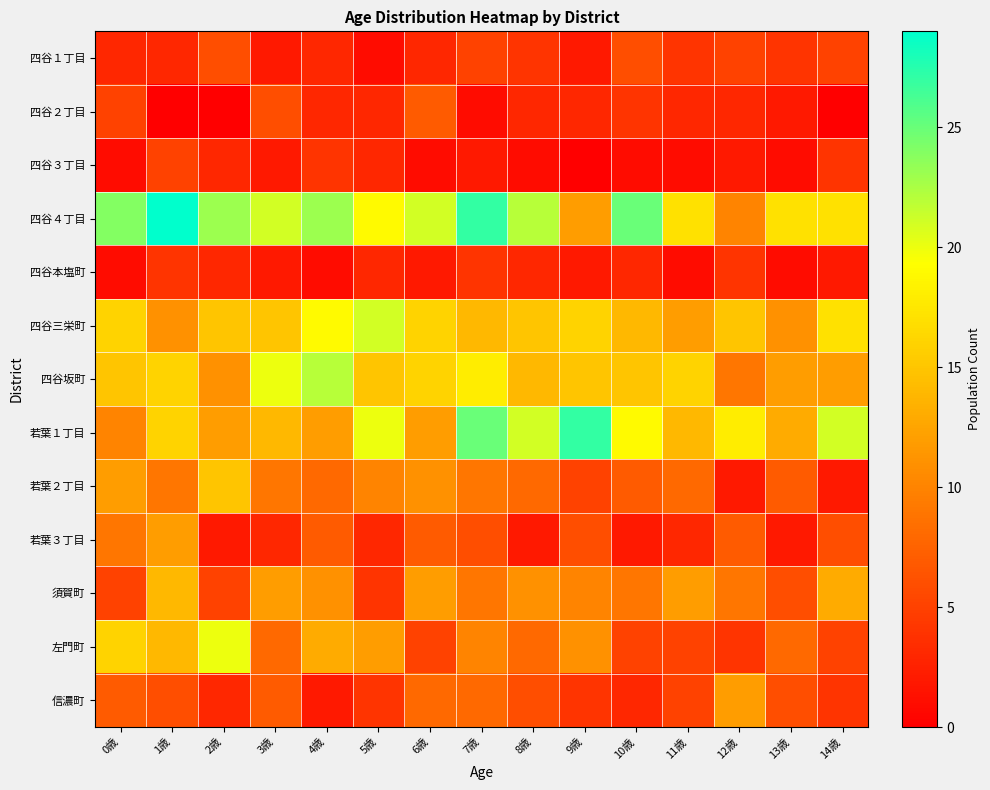

Which category has the lowest value across all series?

1歳